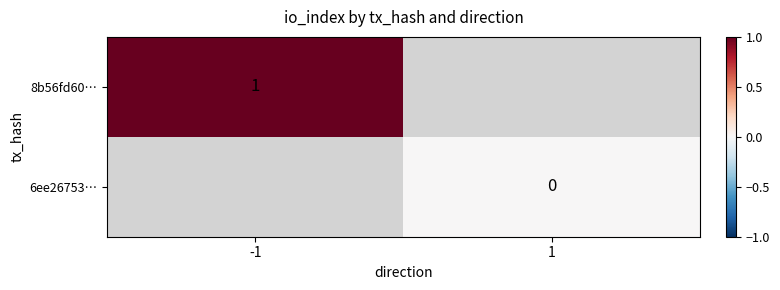

The value of 8b56fd60… at -1 is 1. True or false?

True